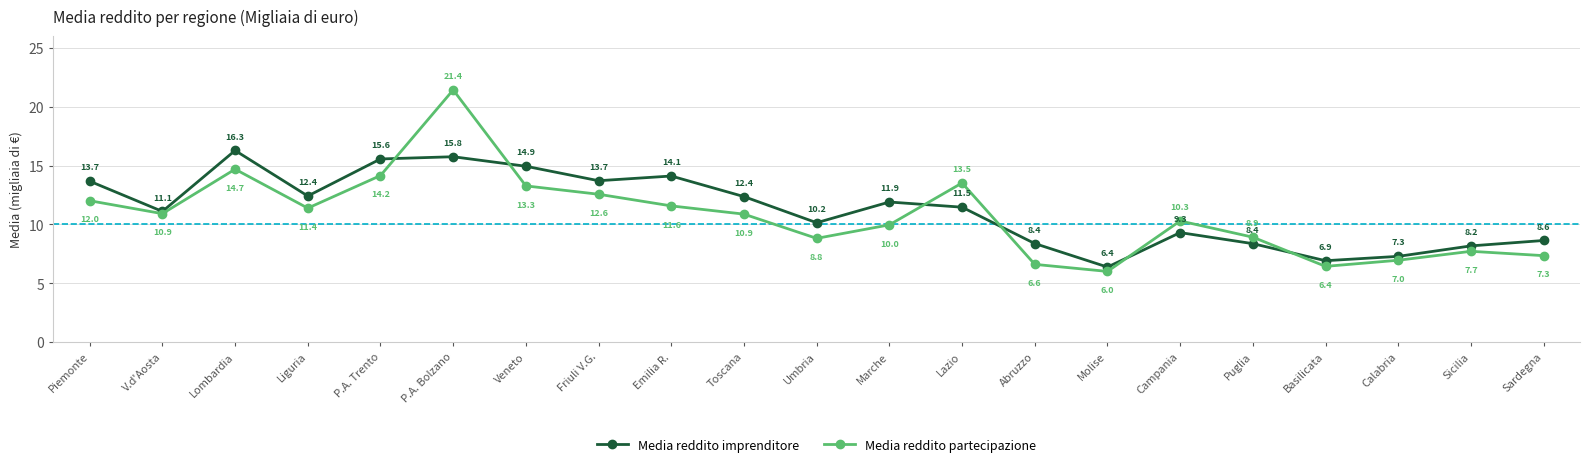

At V.d'Aosta, list the series in order from largest to smallest.

Media reddito imprenditore, Media reddito partecipazione